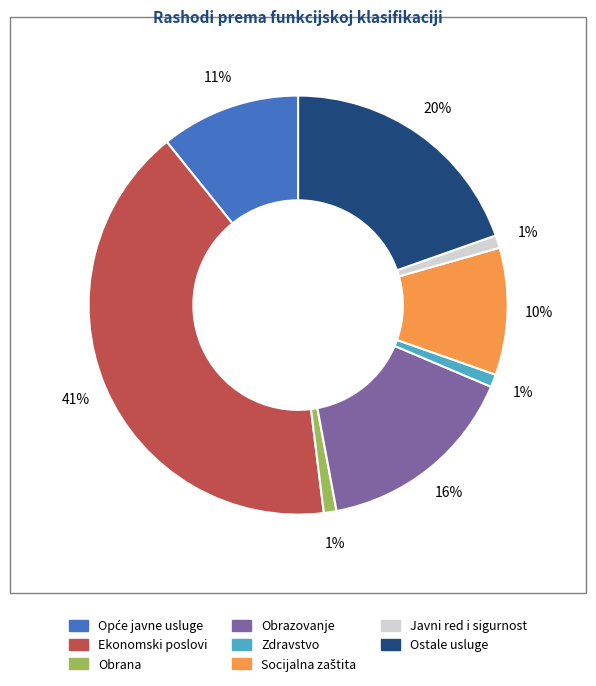

Which category has the biggest portion of the pie?

Ekonomski poslovi